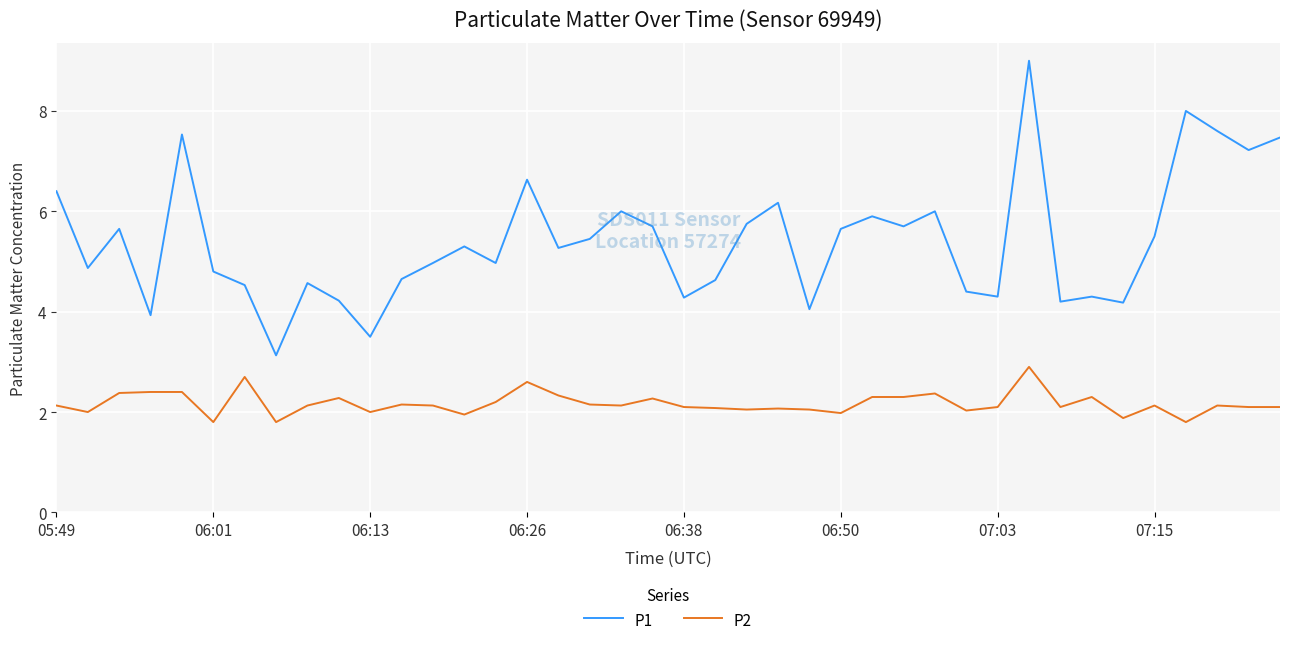

What is the minimum value for P1?

3.1